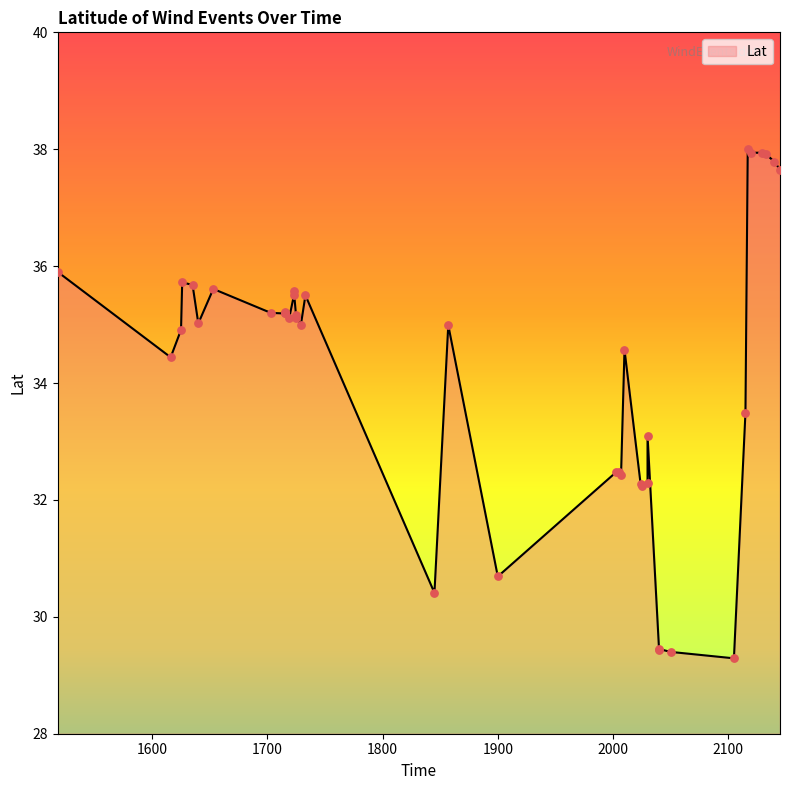

Which has a higher value, 1733 or 1653?

1653